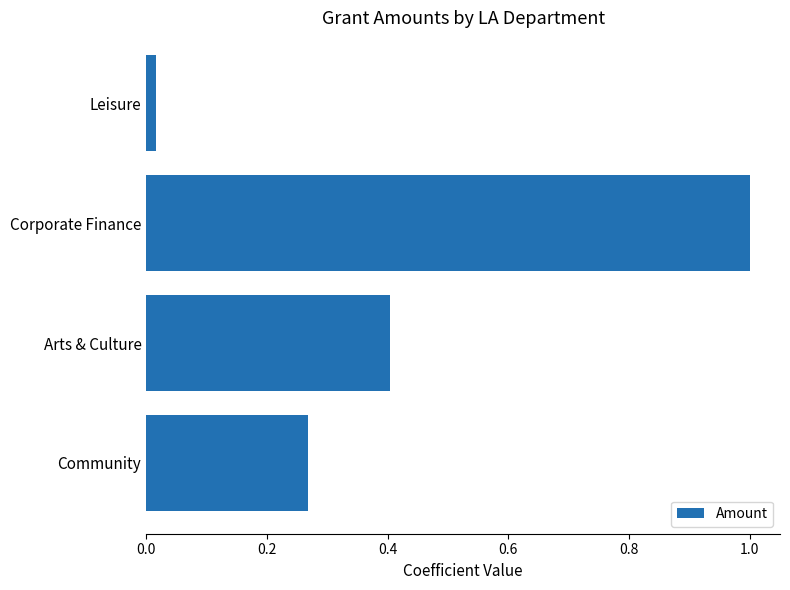

The value at Corporate Finance is 1.5. True or false?

False